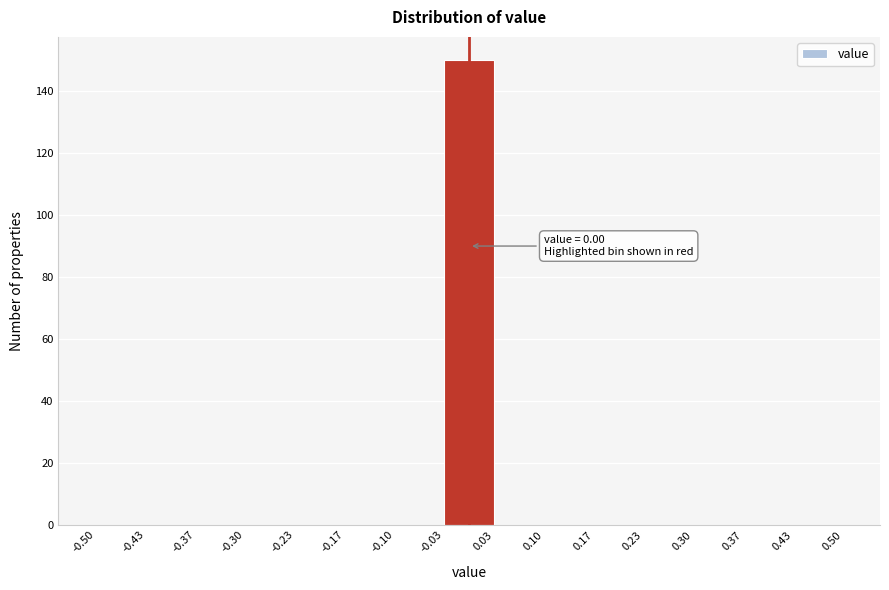

Which range on the x-axis has the tallest bar?

-0.03 to 0.03